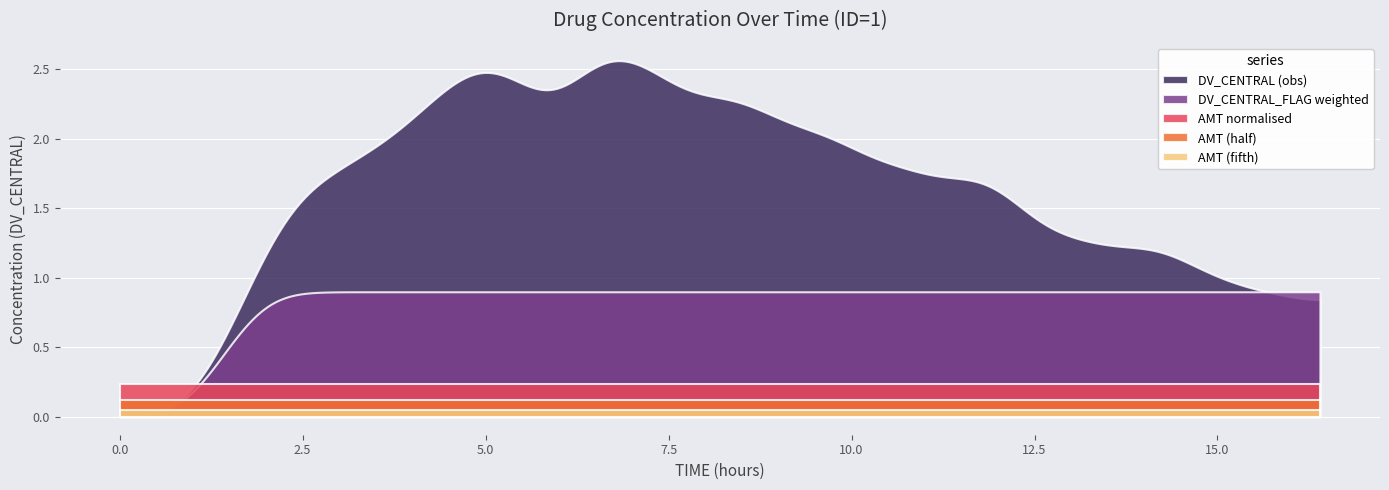

Which series has the largest range (max minus min)?

DV_CENTRAL (obs)